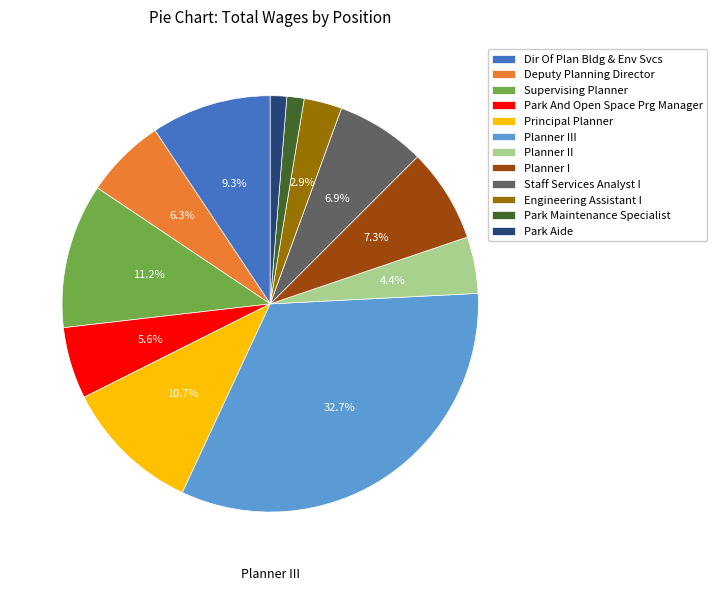

Does Planner II account for over 50% of the chart?

No